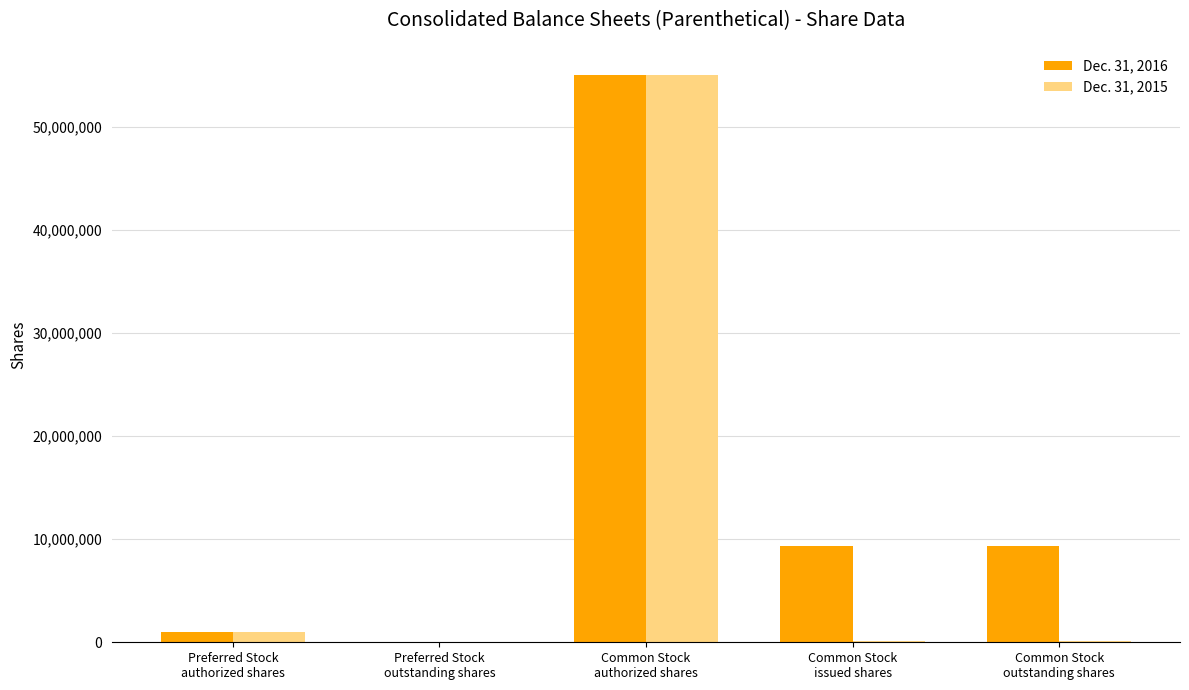

Is the value of Dec. 31, 2015 at Preferred Stock
outstanding shares greater than the value of Dec. 31, 2016 at Common Stock
authorized shares?

No